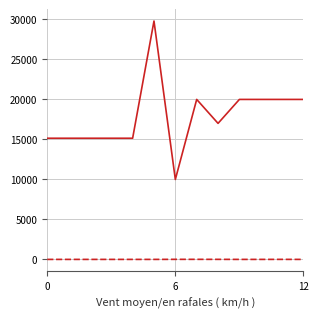

How many lines are shown in the chart?

2